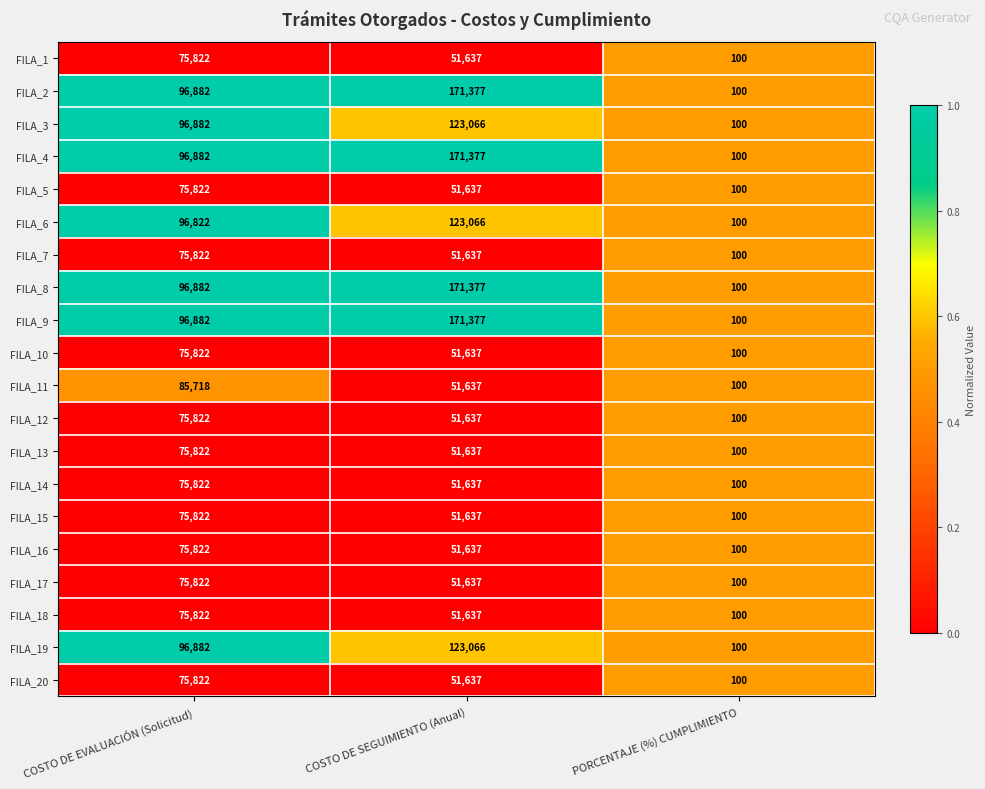

Which label corresponds to the smallest value in the chart?

PORCENTAJE (%) CUMPLIMIENTO